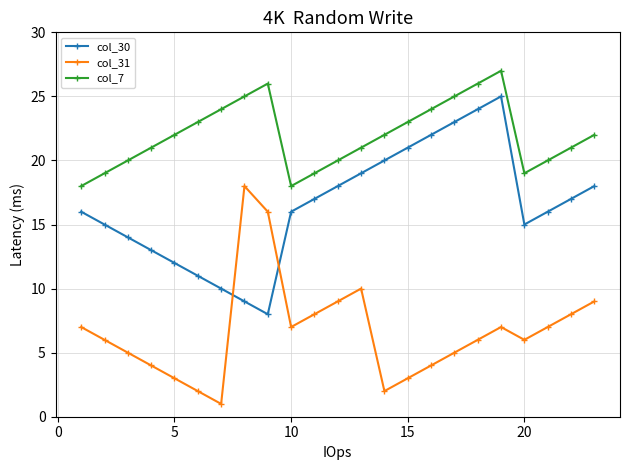

What is the greatest value displayed?

27